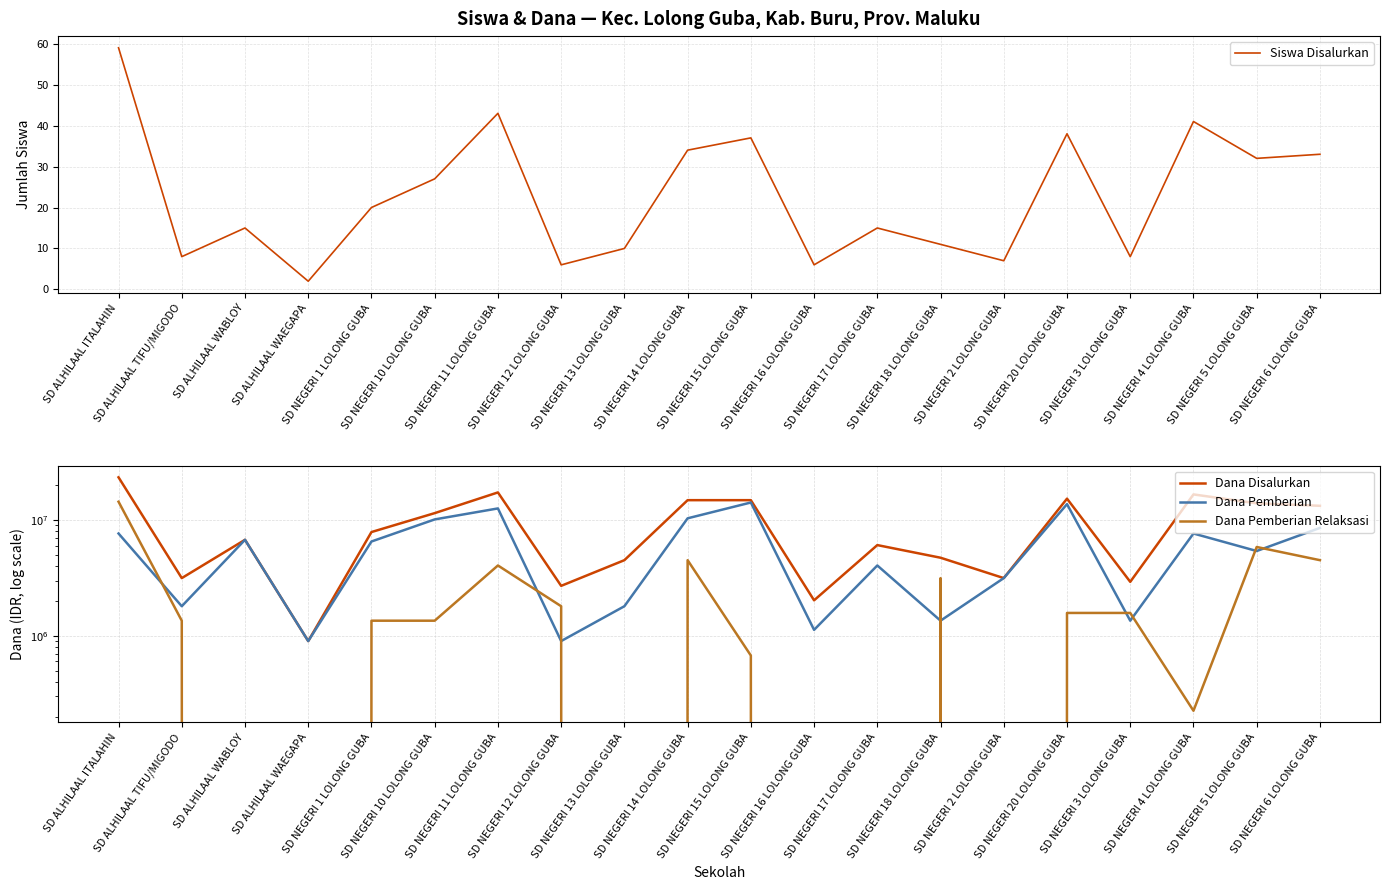

How many categories are shown in the chart?

20